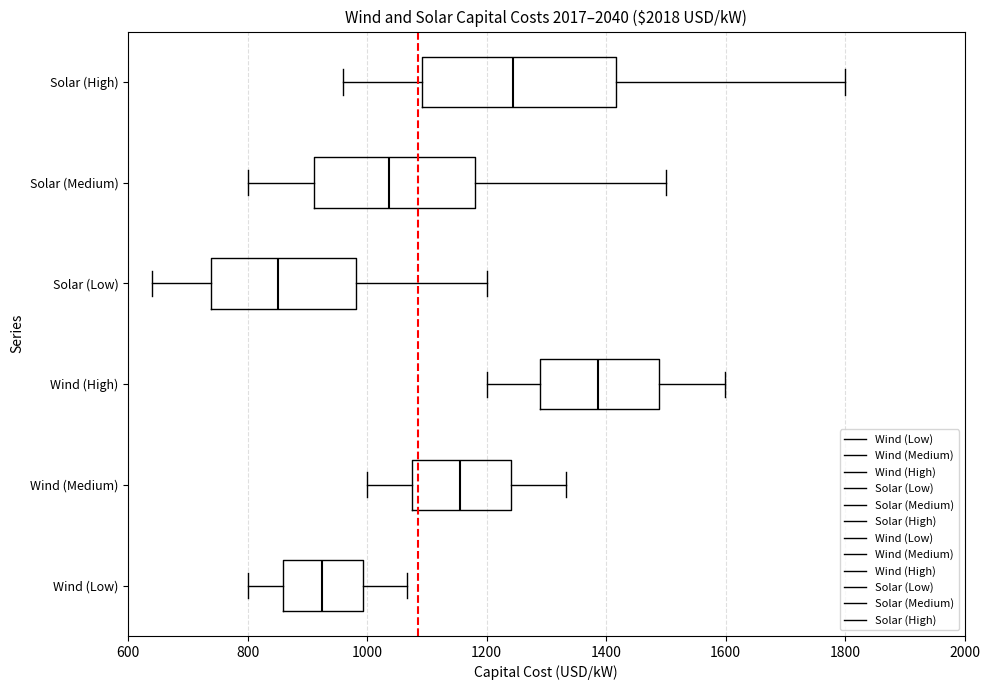

Where does the right whisker of the box for Solar (Low) end on the x-axis? The values are not printed on the chart, so give them approximately, as read against the axis.

1200